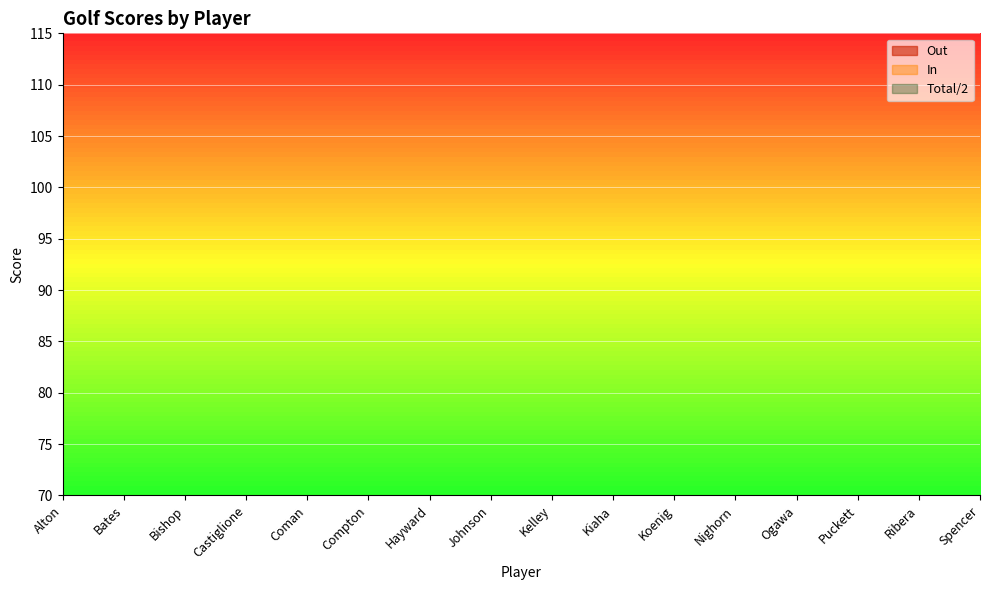

How many interior local peaks does the Total series have?

4